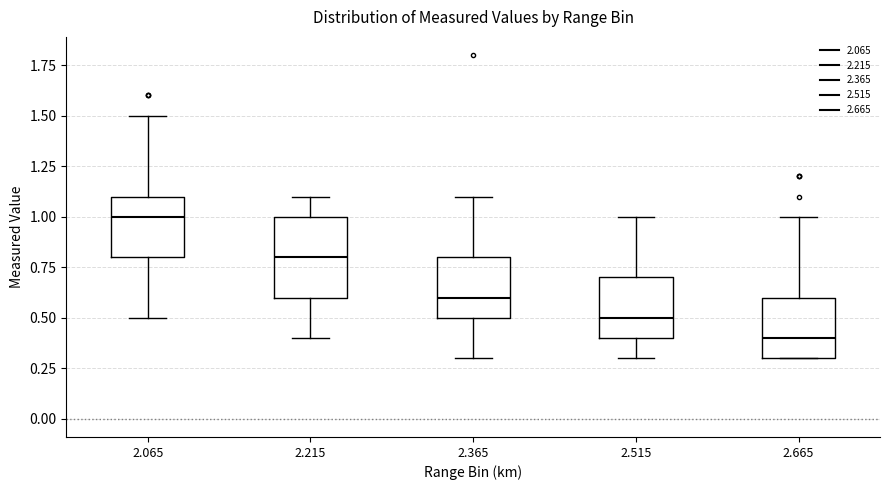

Reading left to right, transcribe this box plot: for each box, give where its median line is, the range the box spans, and where its two whiskers end, as read against the y-axis. The values are not printed on the chart, so give them approximately, as read against the axis.

2.065: median 1.0, box 0.8 to 1.1, whiskers 0.5 to 1.5
2.215: median 0.8, box 0.6 to 1.0, whiskers 0.4 to 1.1
2.365: median 0.6, box 0.5 to 0.8, whiskers 0.3 to 1.1
2.515: median 0.5, box 0.4 to 0.7, whiskers 0.3 to 1.0
2.665: median 0.4, box 0.3 to 0.6, whiskers 0.3 to 1.0